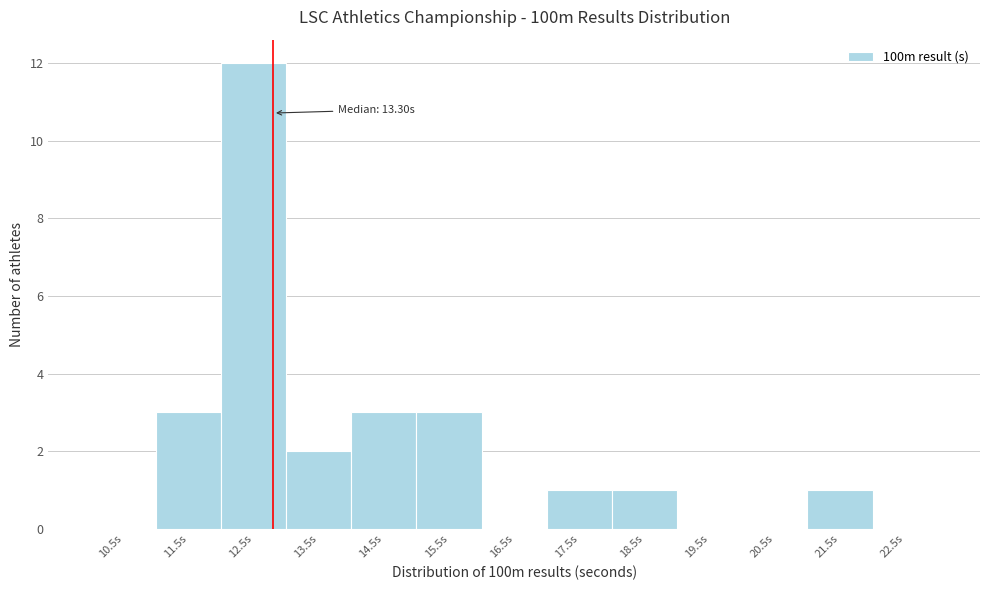

Reading left to right, transcribe all the data shown in this chart.

10.5s=0	11.5s=3	12.5s=12	13.5s=2	14.5s=3	15.5s=3	16.5s=0	17.5s=1	18.5s=1	19.5s=0	20.5s=0	21.5s=1	22.5s=0